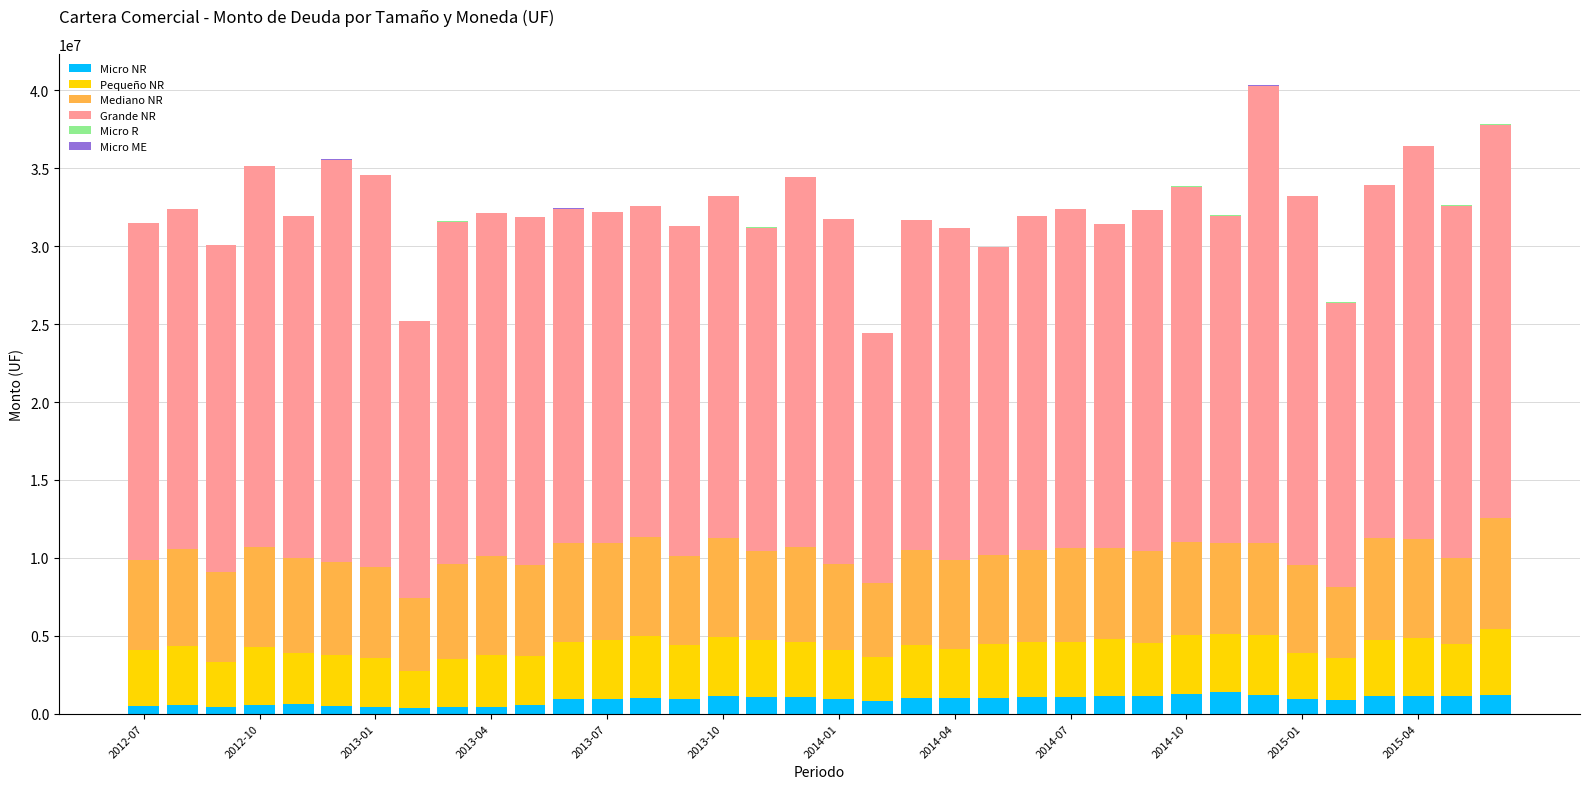

What is the maximum value for Micro NR?

1369407.2